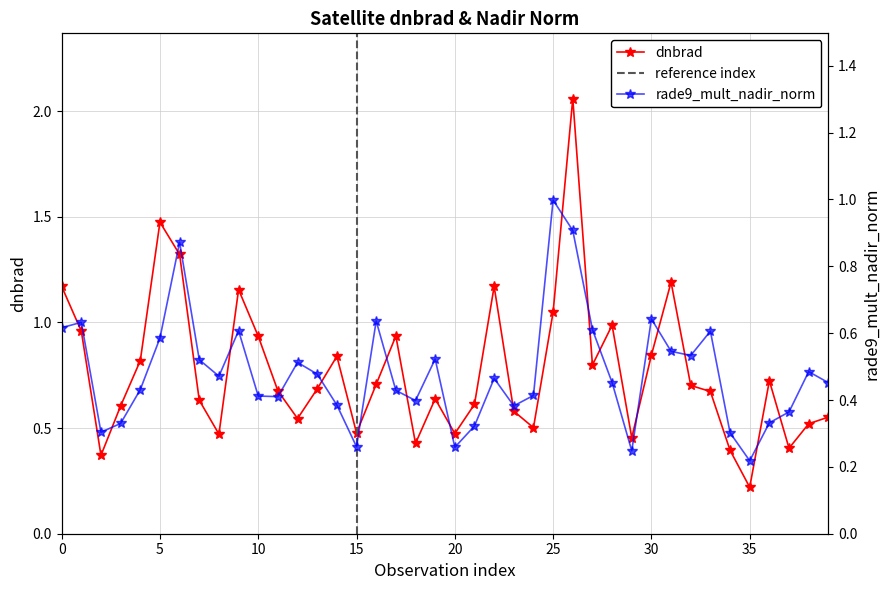

Which label corresponds to the smallest value in the chart?

35